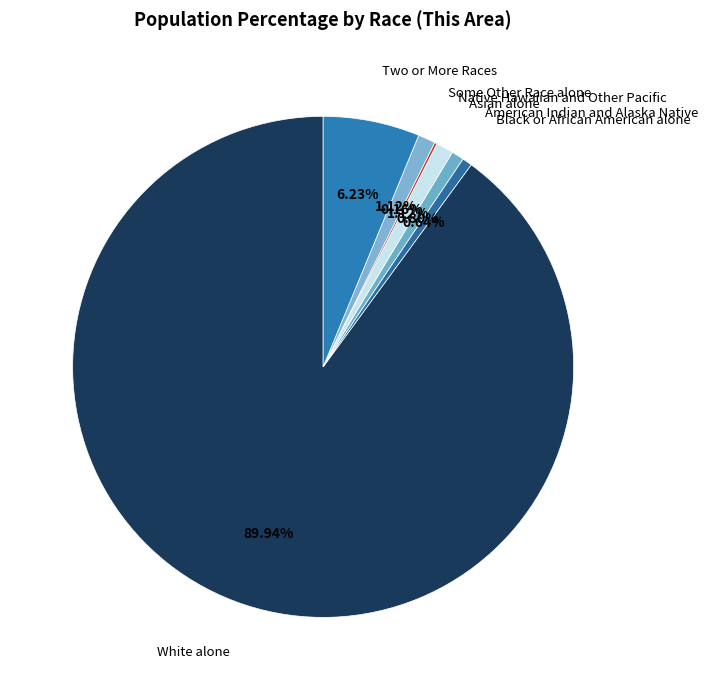

To the nearest percent, what is the difference between the White alone and American Indian and Alaska Native slice percentages?

89%